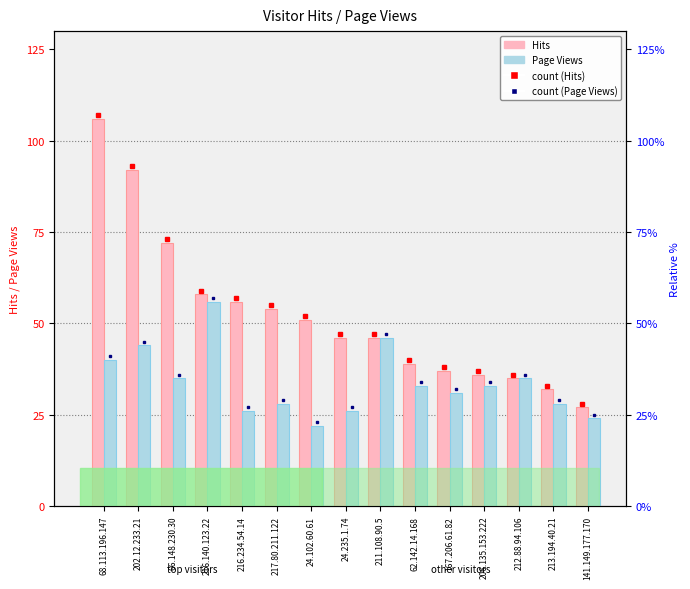

The Hits series shows 30 at 211.108.90.5. True or false?

False